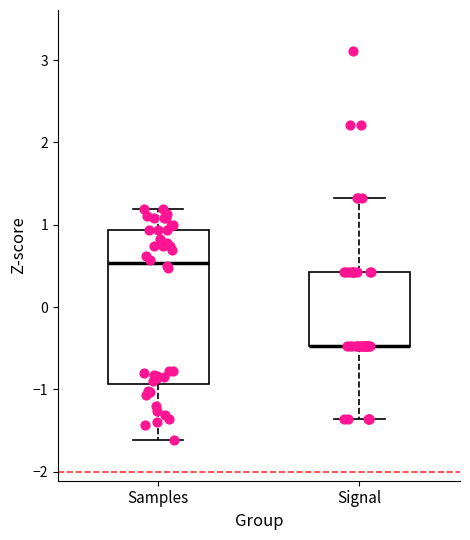

Reading left to right, read every box against the y-axis: the position of its median line, the range the box covers, and the ends of its whiskers. The values are not printed on the chart, so give them approximately, as read against the axis.

Samples: median 0.5, box -0.9 to 0.9, whiskers -1.6 to 1.2
Signal: median -0.5 (drawn on the box's lower edge), box -0.5 to 0.4, whiskers -1.4 to 1.3